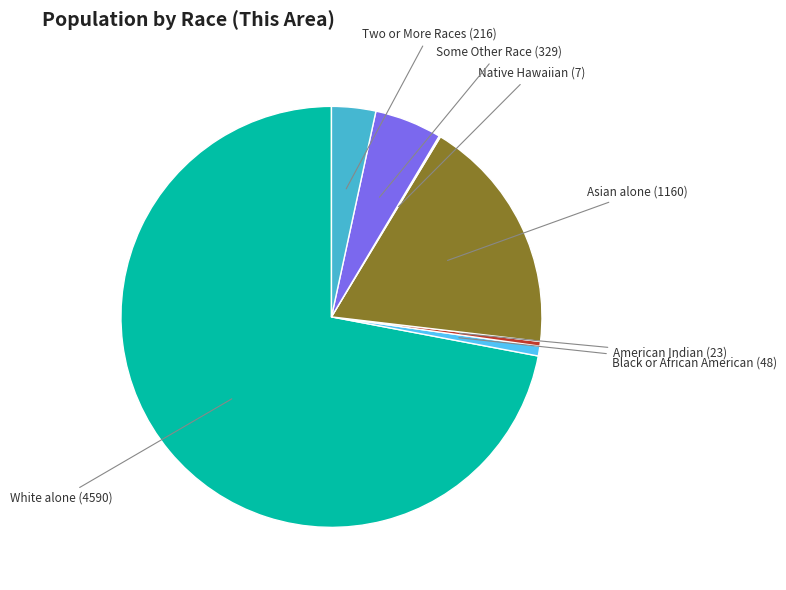

Does any single category account for the majority?

Yes